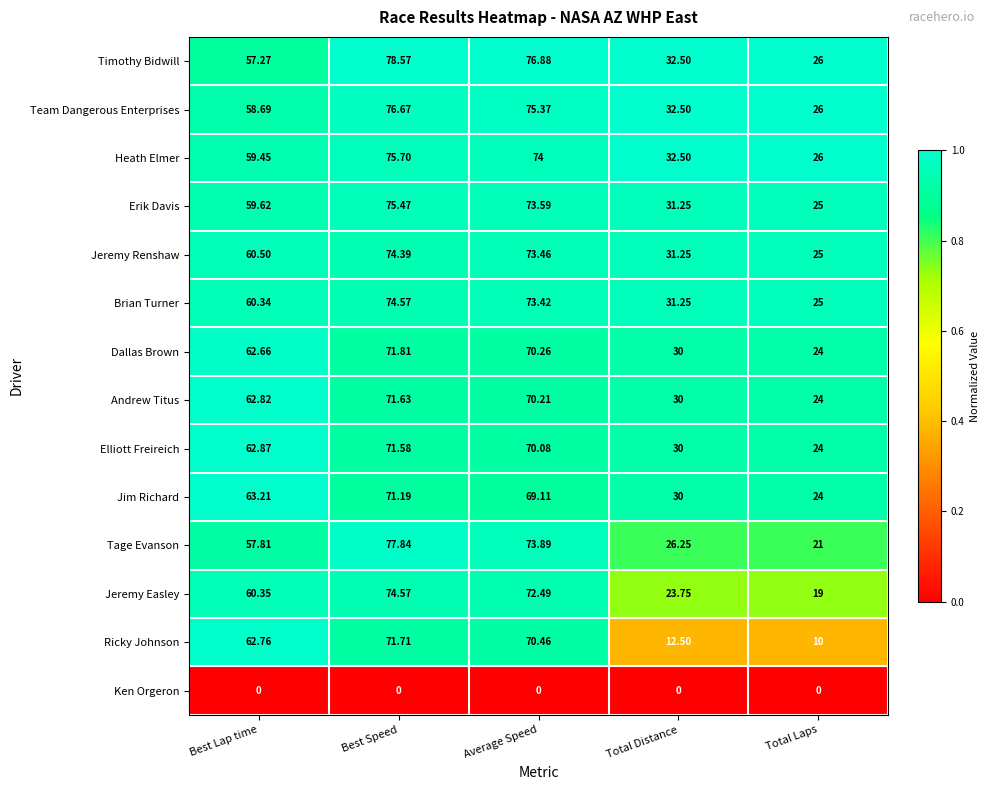

What is the difference between the highest and lowest values at Total Distance?

32.5